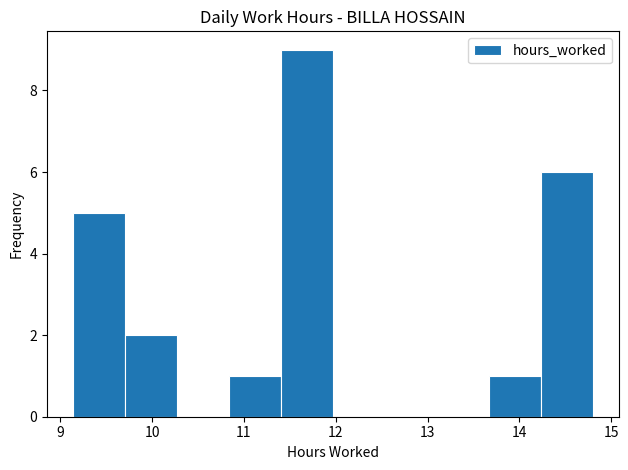

What is the height of the bar covering 13.7 to 14.2 on the x-axis? Neither the bar edges nor the heights are printed on the chart, so give them approximately, as read against the axes.

1